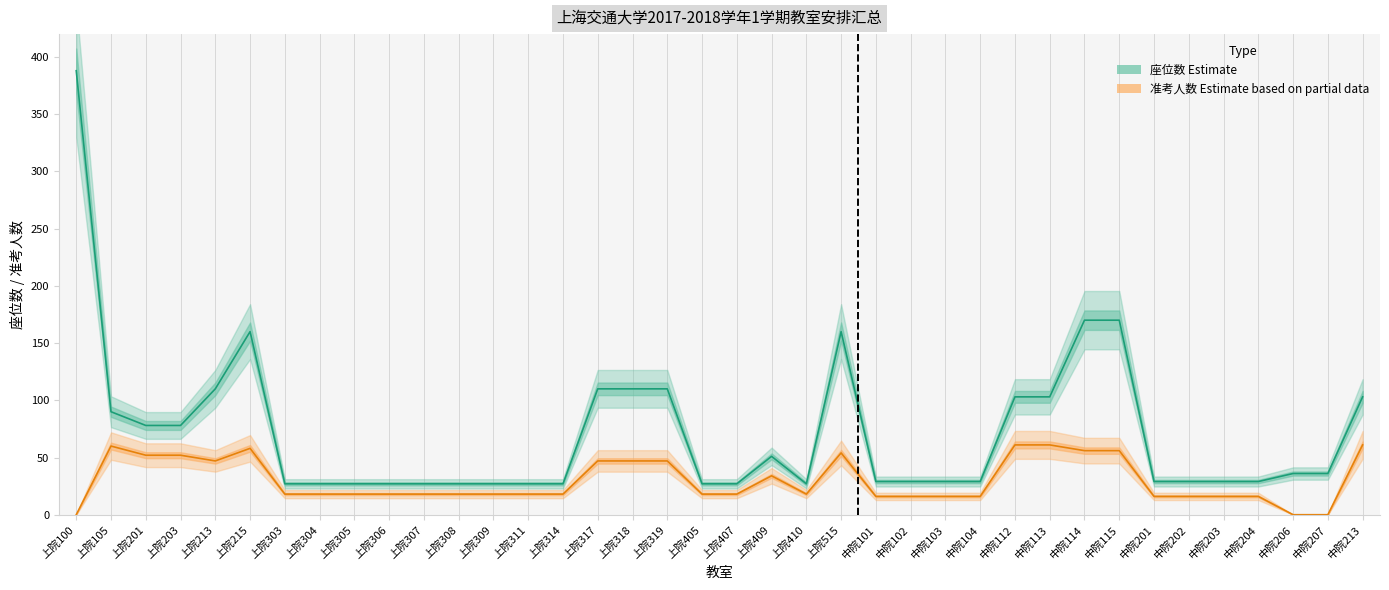

What is the difference between the second highest and minimum values in the 座位数 (Estimate) series?

143